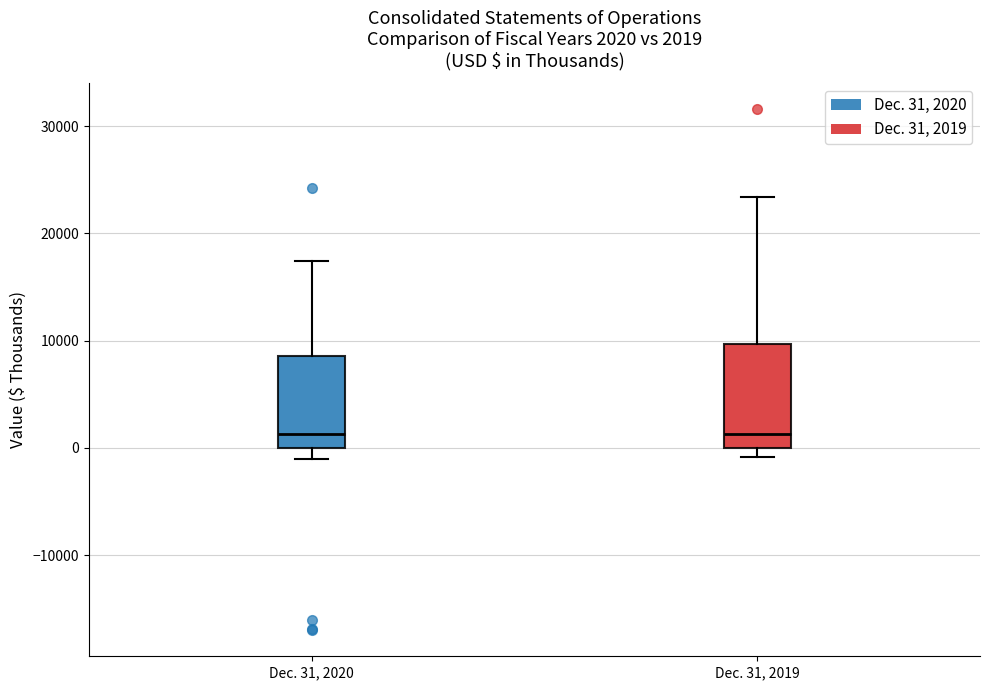

Which box is the tallest, from its lower edge to its upper edge?

Dec. 31, 2019